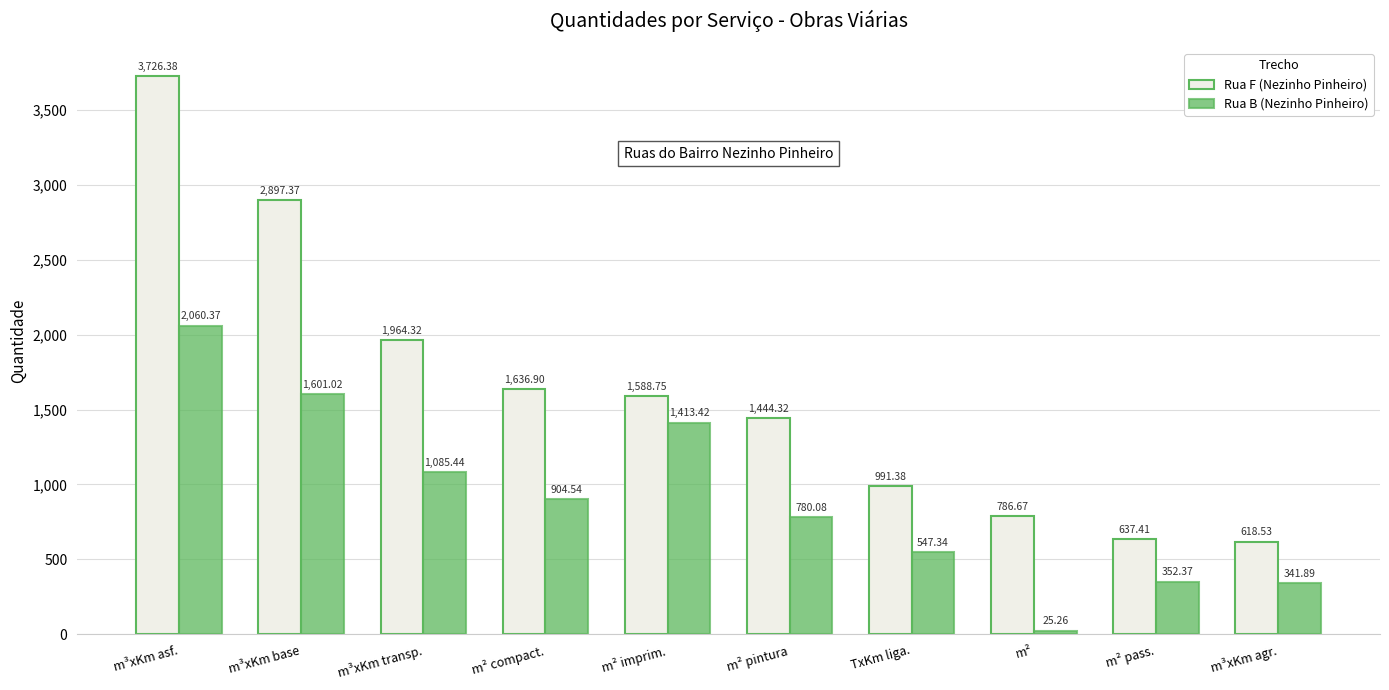

Reading left to right, transcribe all the data shown in this chart.

Rua F (Nezinho Pinheiro): 3726.4	2897.4	1964.3	1636.9	1588.8	1444.3	991.4	786.7	637.4	618.5
Rua B (Nezinho Pinheiro): 2060.4	1601.0	1085.4	904.5	1413.4	780.1	547.3	25.3	352.4	341.9